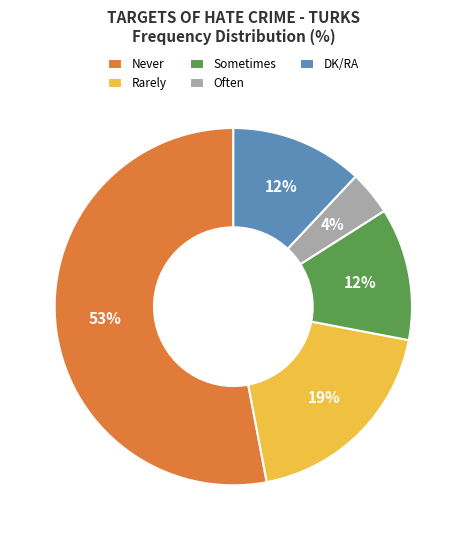

Is it true that Sometimes is 12% of the pie?

True